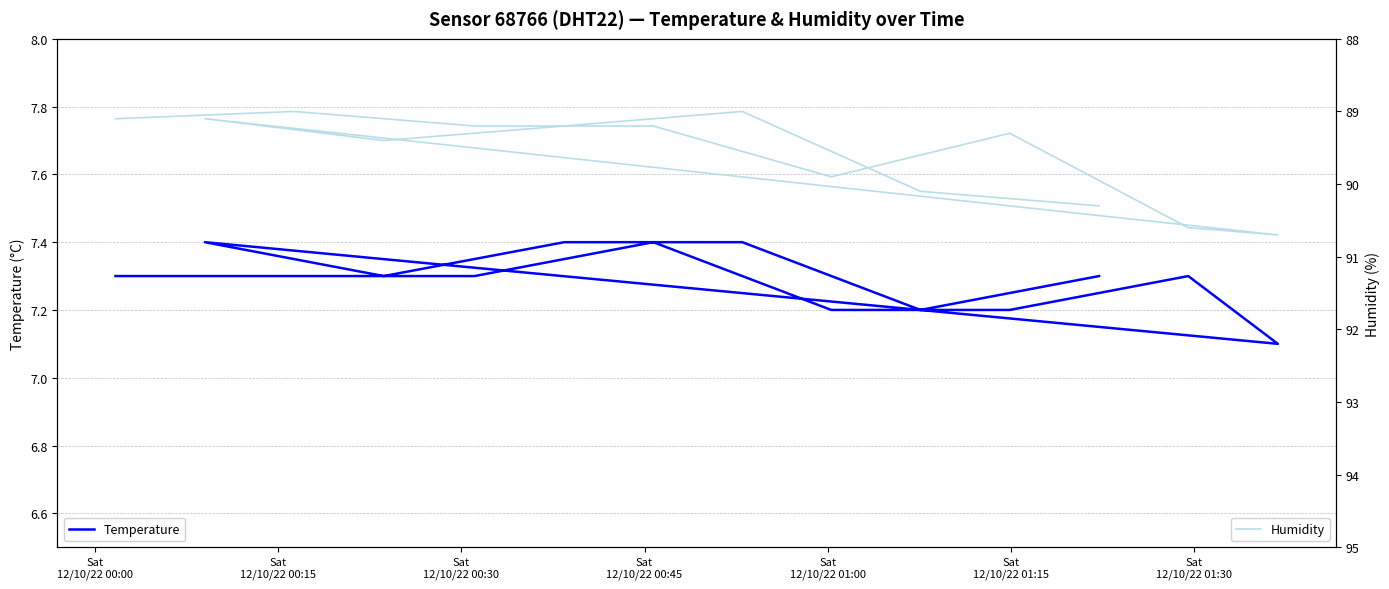

What is the highest value of the Humidity series?

90.7